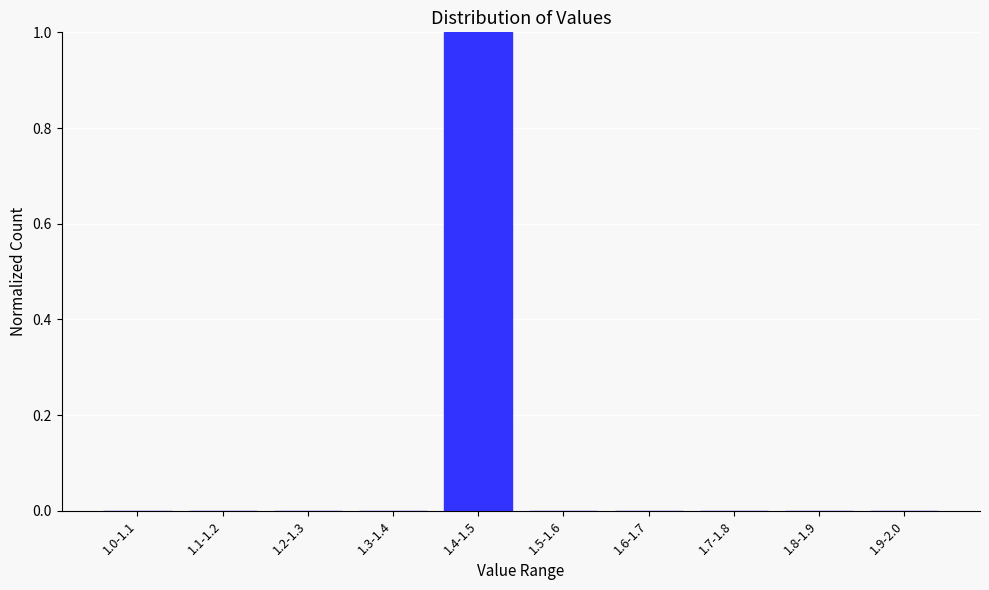

Reading left to right, what are all the values shown in this chart?

1.0-1.1=0	1.1-1.2=0	1.2-1.3=0	1.3-1.4=0	1.4-1.5=1	1.5-1.6=0	1.6-1.7=0	1.7-1.8=0	1.8-1.9=0	1.9-2.0=0